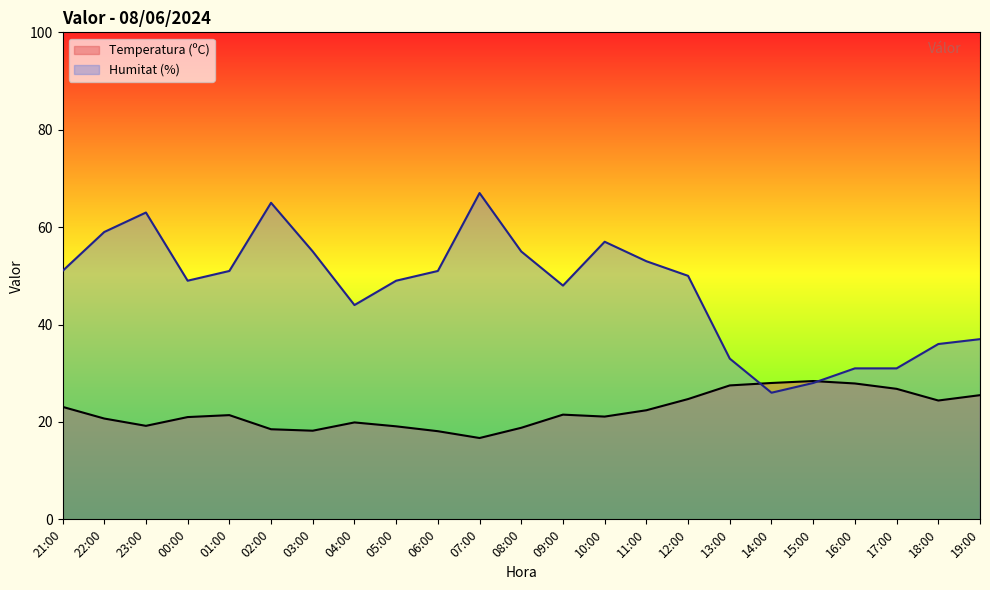

Which label corresponds to the largest value in the chart?

07:00